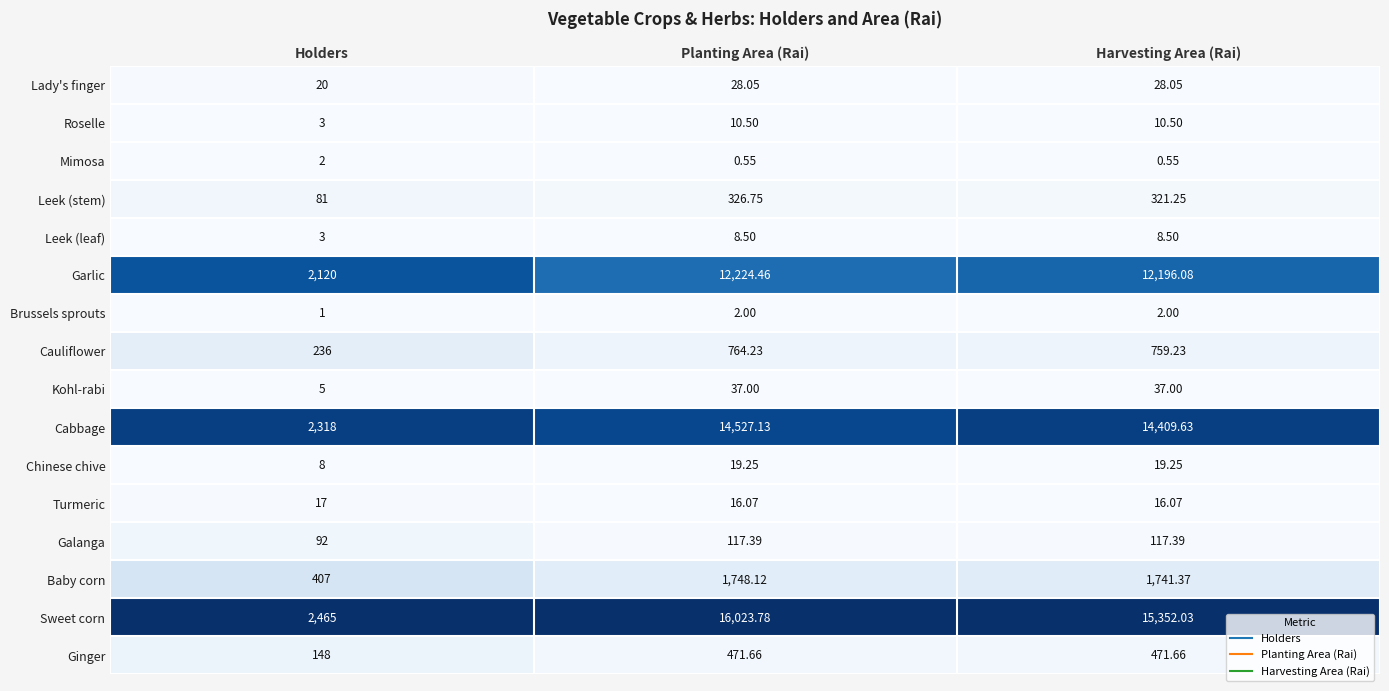

At which label is Baby corn closest to 1077?

Harvesting Area (Rai)